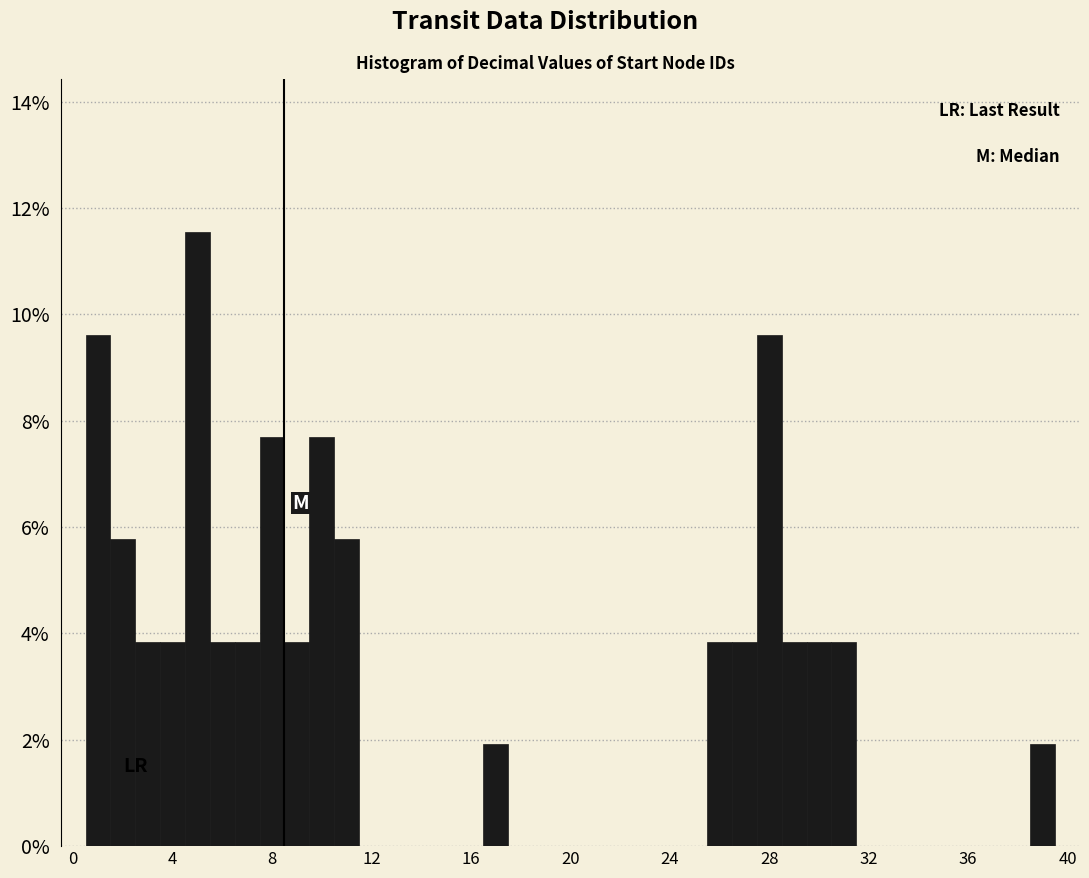

Read against the x-axis, roughly where is the centre of the tallest bar?

5.0